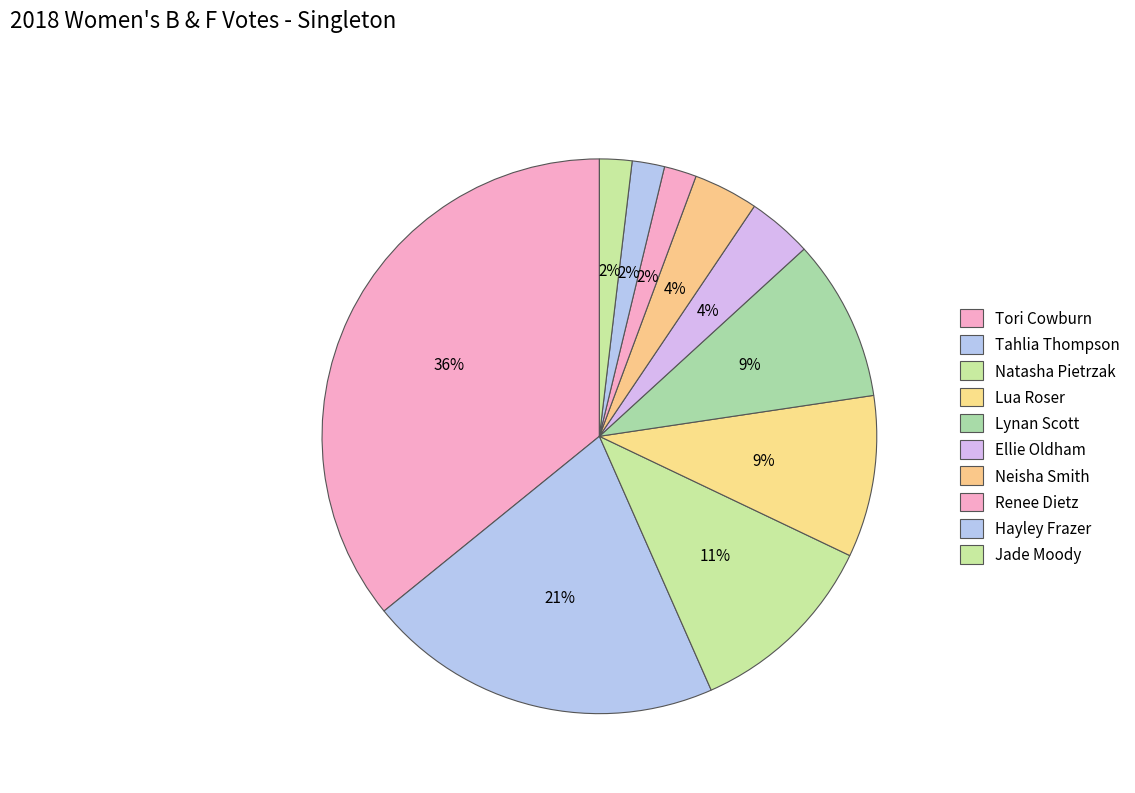

To the nearest percent, what is the difference between the Tahlia Thompson and Neisha Smith slice percentages?

17%